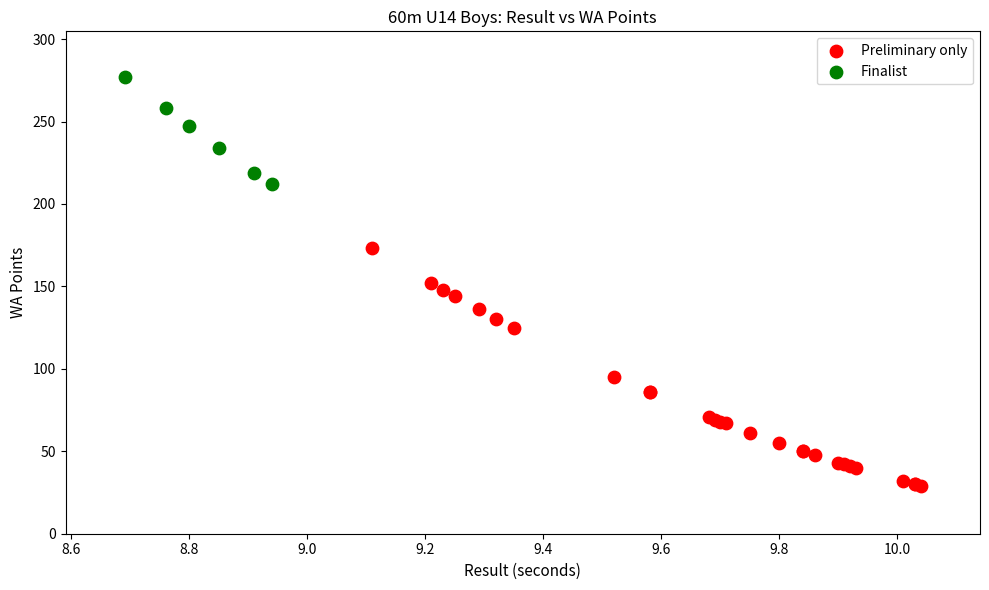

Which series reaches the minimum Y coordinate?

Preliminary only